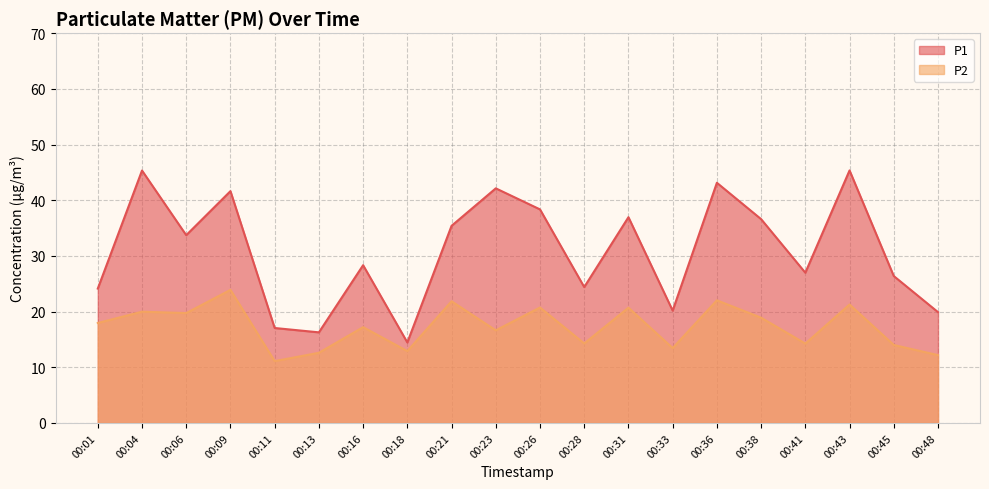

Which series has the largest total across all categories?

P1